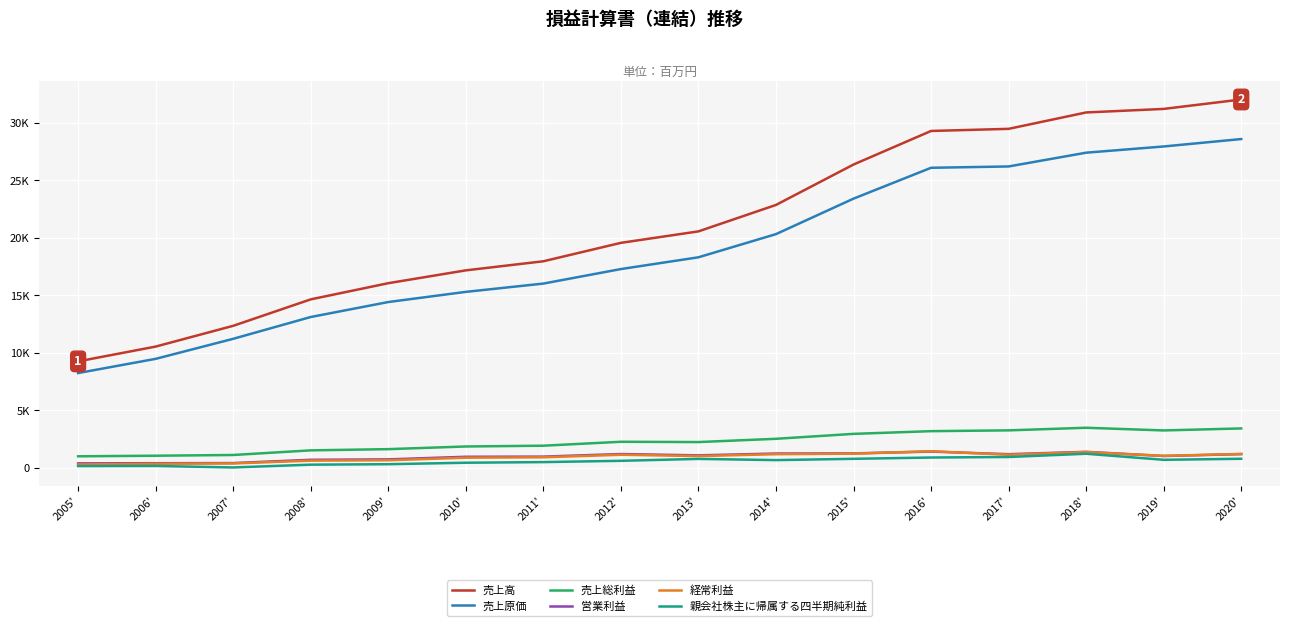

What is the spread (max minus min) of values at 2012'?

18952